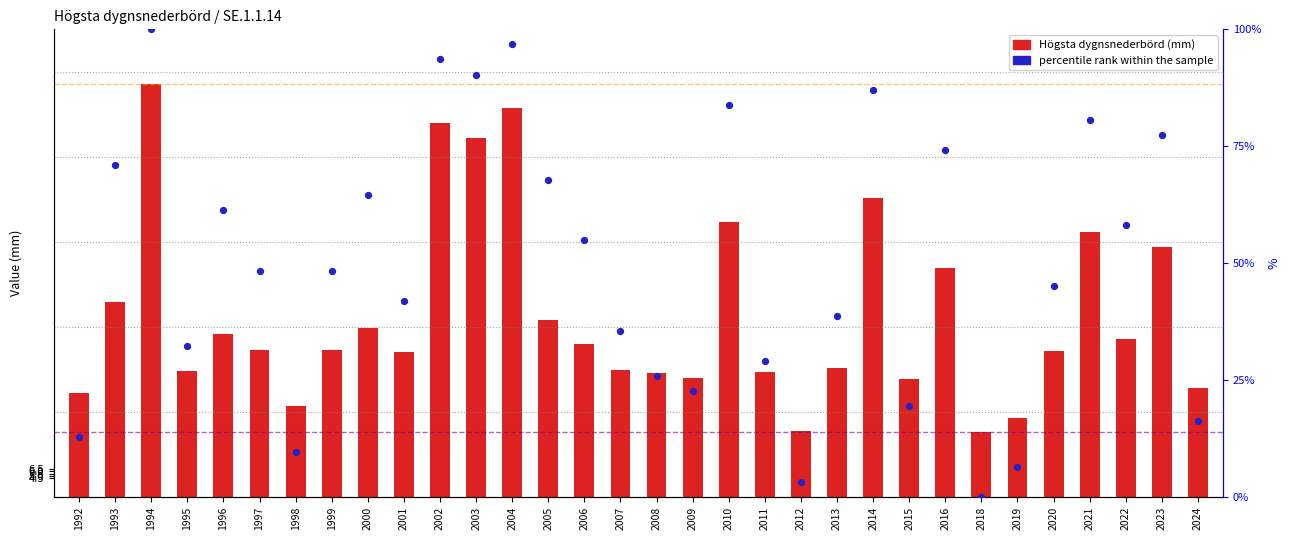

Which series has the widest spread of Y values?

percentile rank within the sample